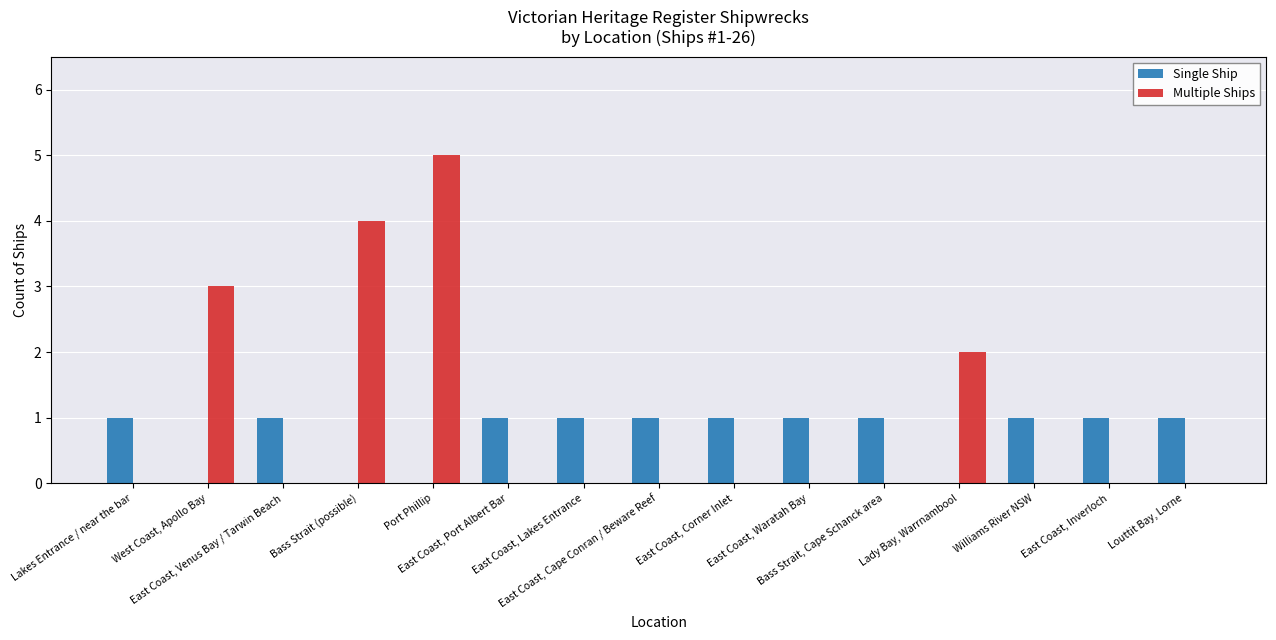

What is the maximum value shown in the chart?

5